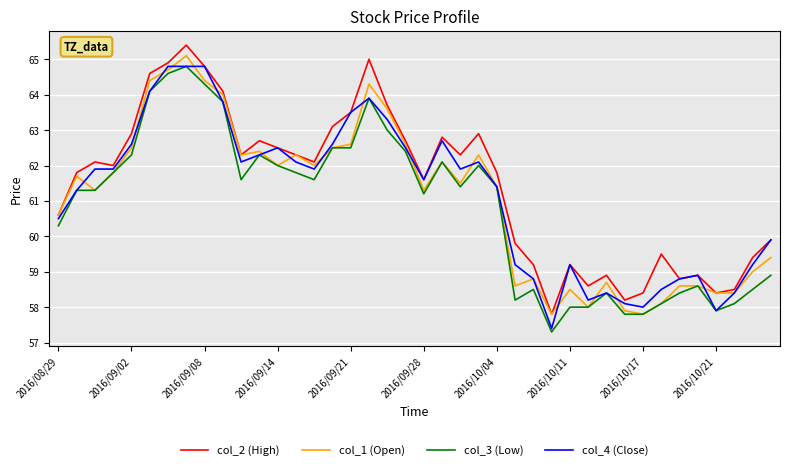

How many series are shown in this chart?

4